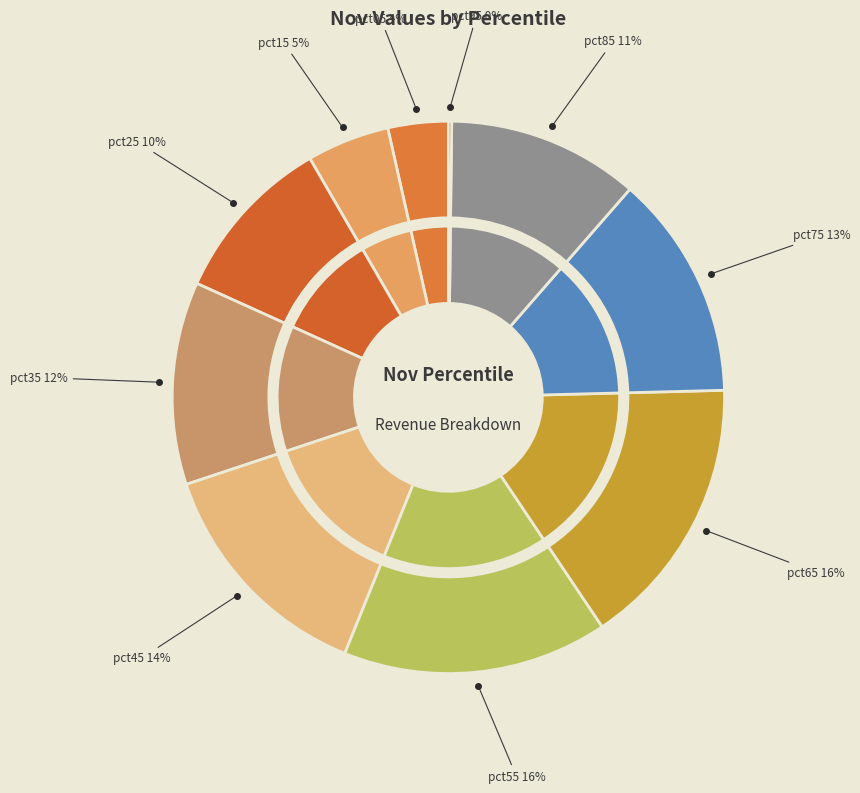

True or false: pct75 accounts for 13% of the total.

True